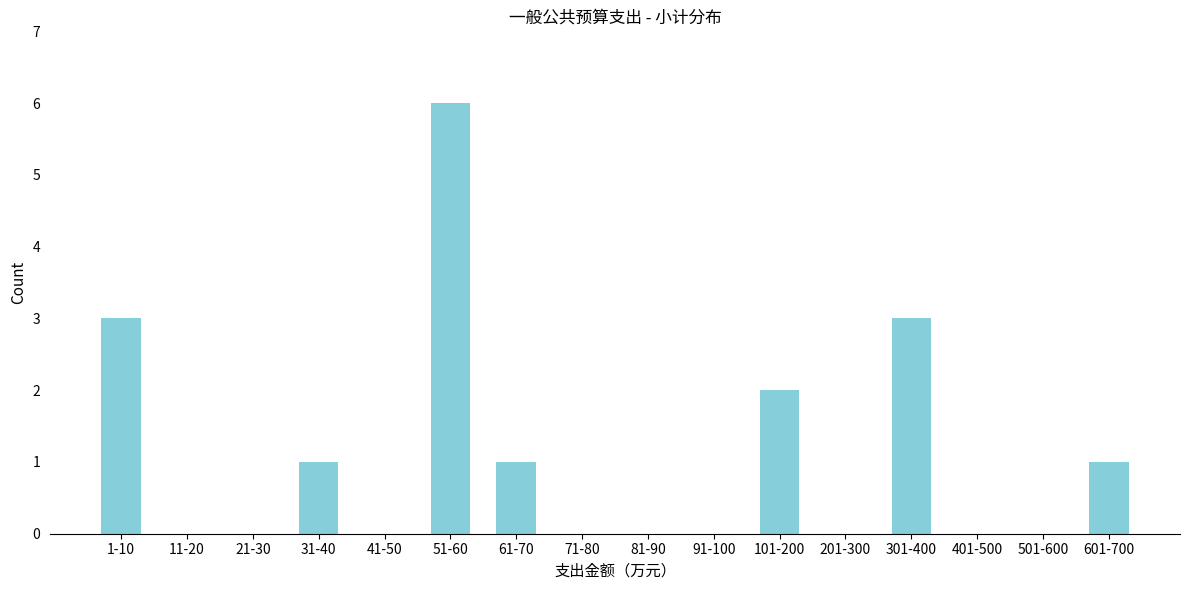

What is the greatest value displayed?

6